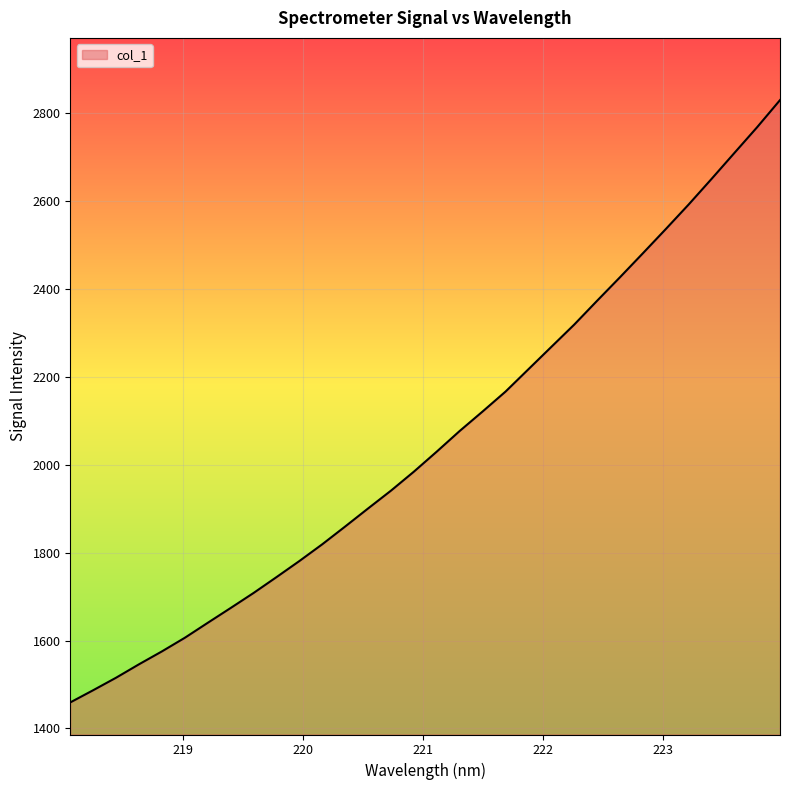

What is the difference between the maximum and minimum values?

1369.5